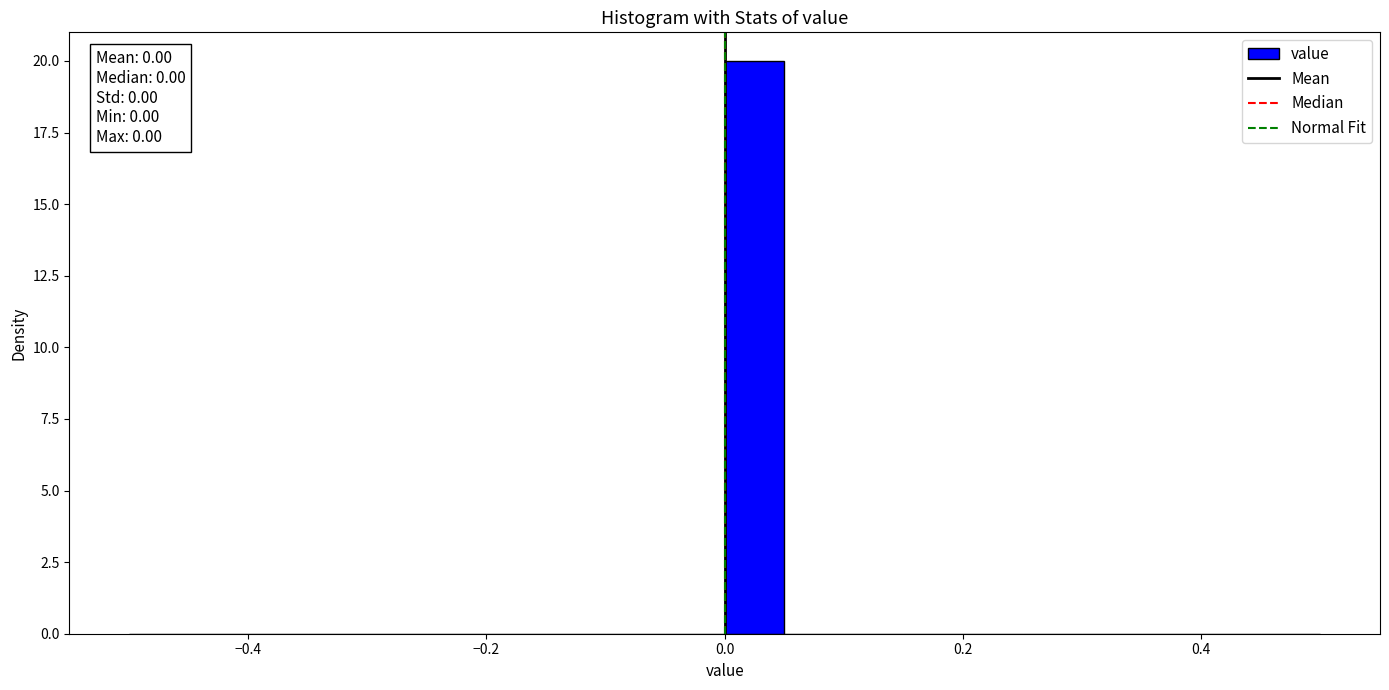

Read against the x-axis, roughly where is the centre of the tallest bar?

0.02